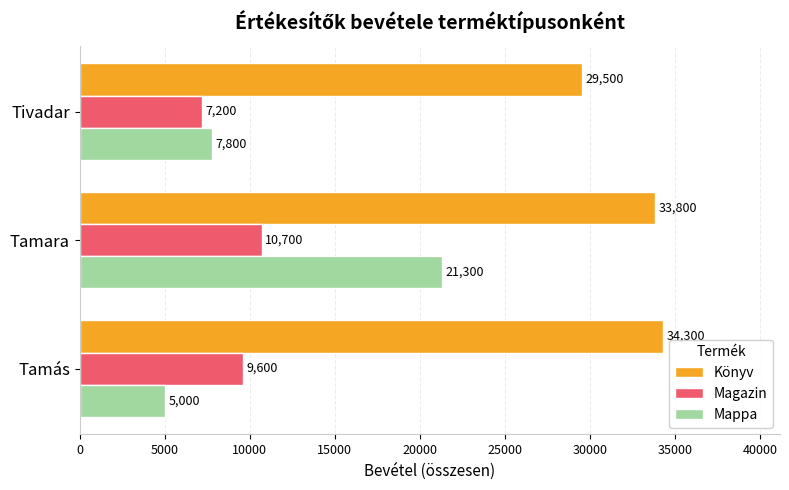

Is it true that Könyv equals 50530 at Tamás?

False